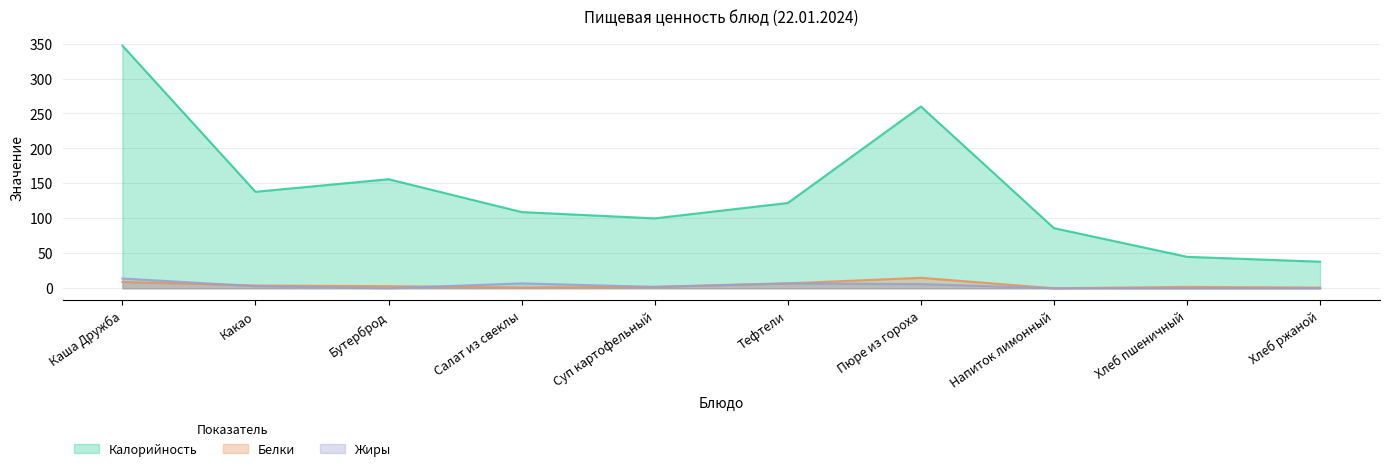

Is the value of Жиры at Суп картофельный greater than the value of Белки at Какао?

No